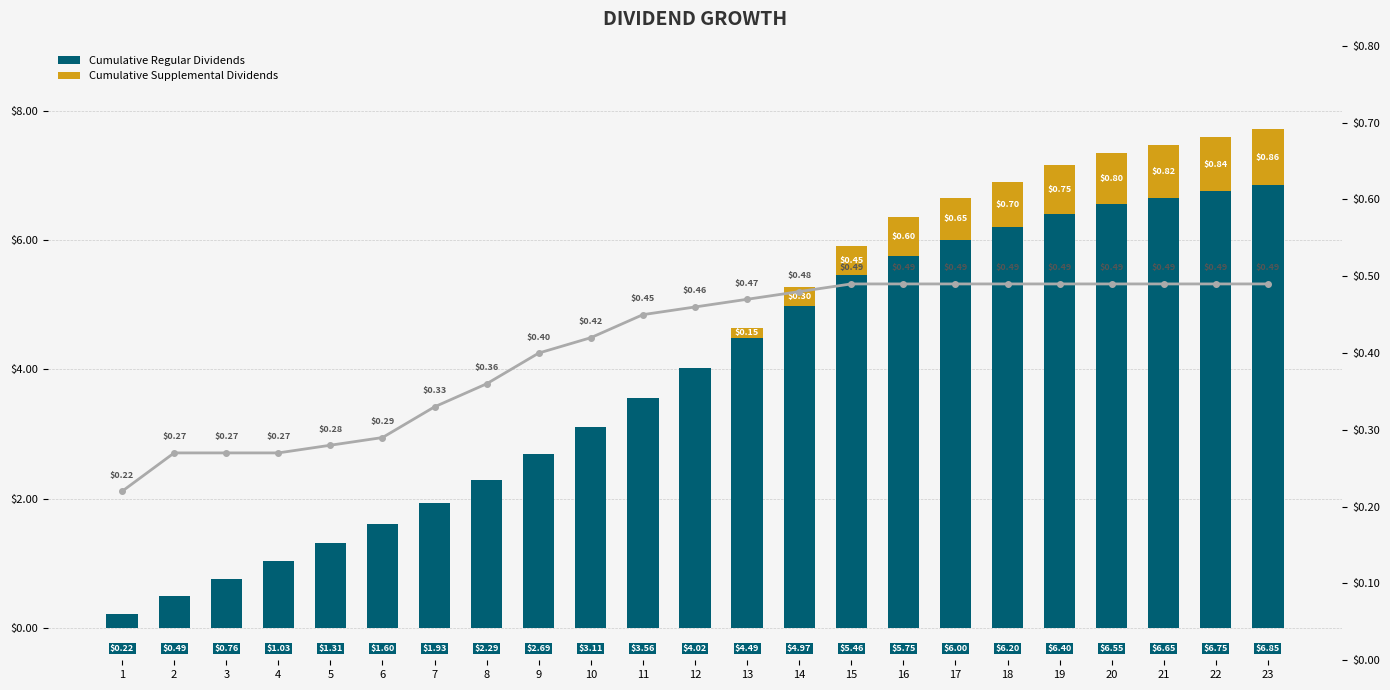

Is the value of Dividend per Period at 15 greater than the value of Cumulative Regular Dividends at 2?

No